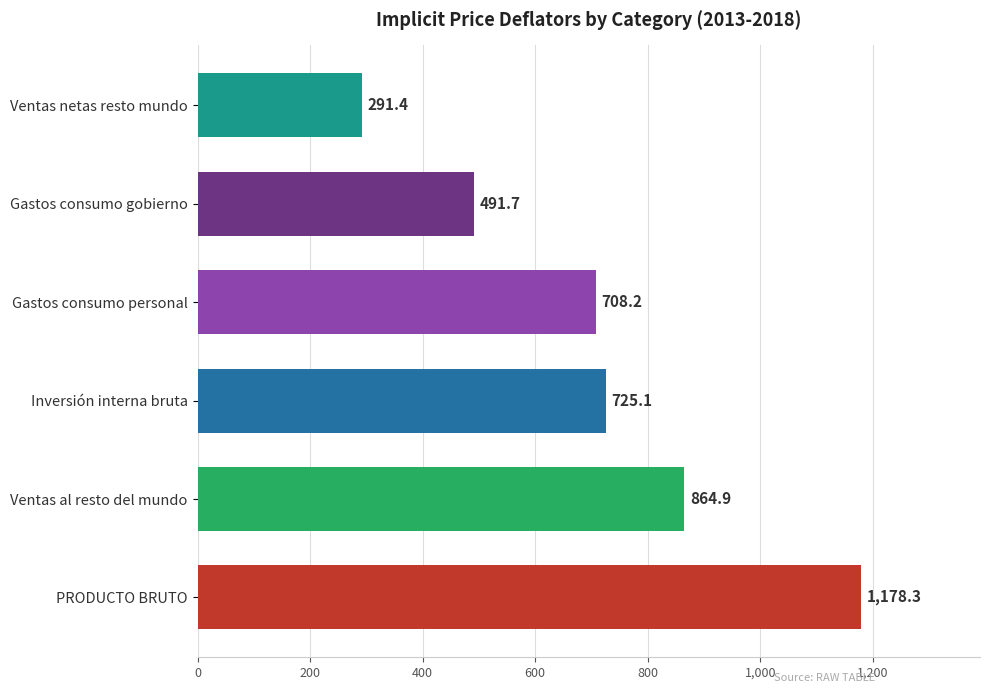

True or false: the data shows 491.7 at Gastos consumo gobierno.

True